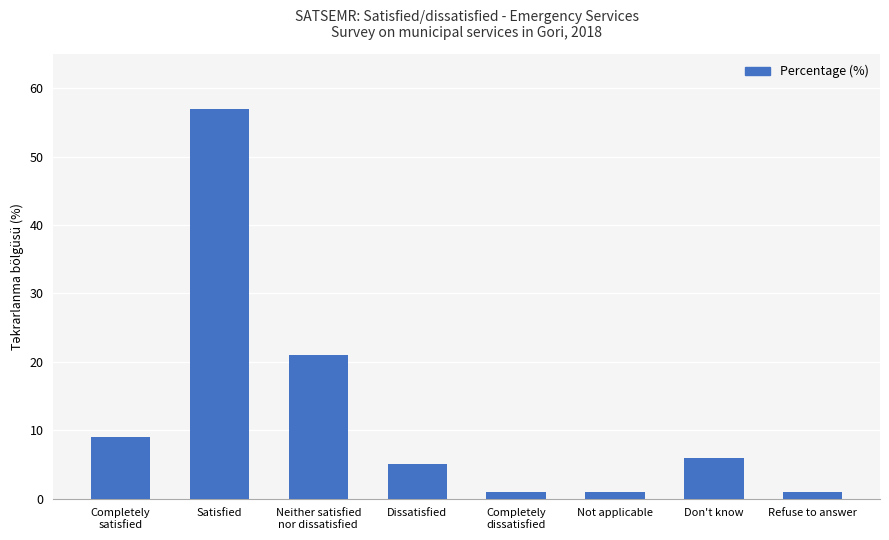

At which label is the value closest to 29?

Neither satisfied
nor dissatisfied